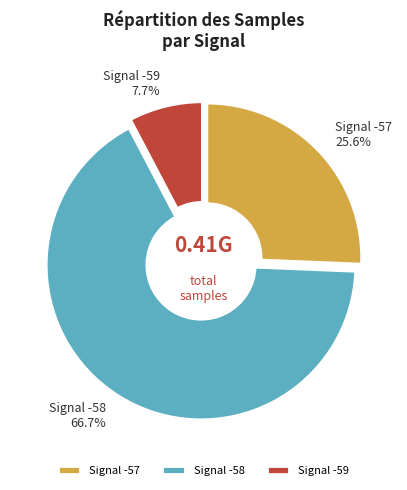

What is the ratio of the value at Signal -57 to the value at Signal -58?

0.4